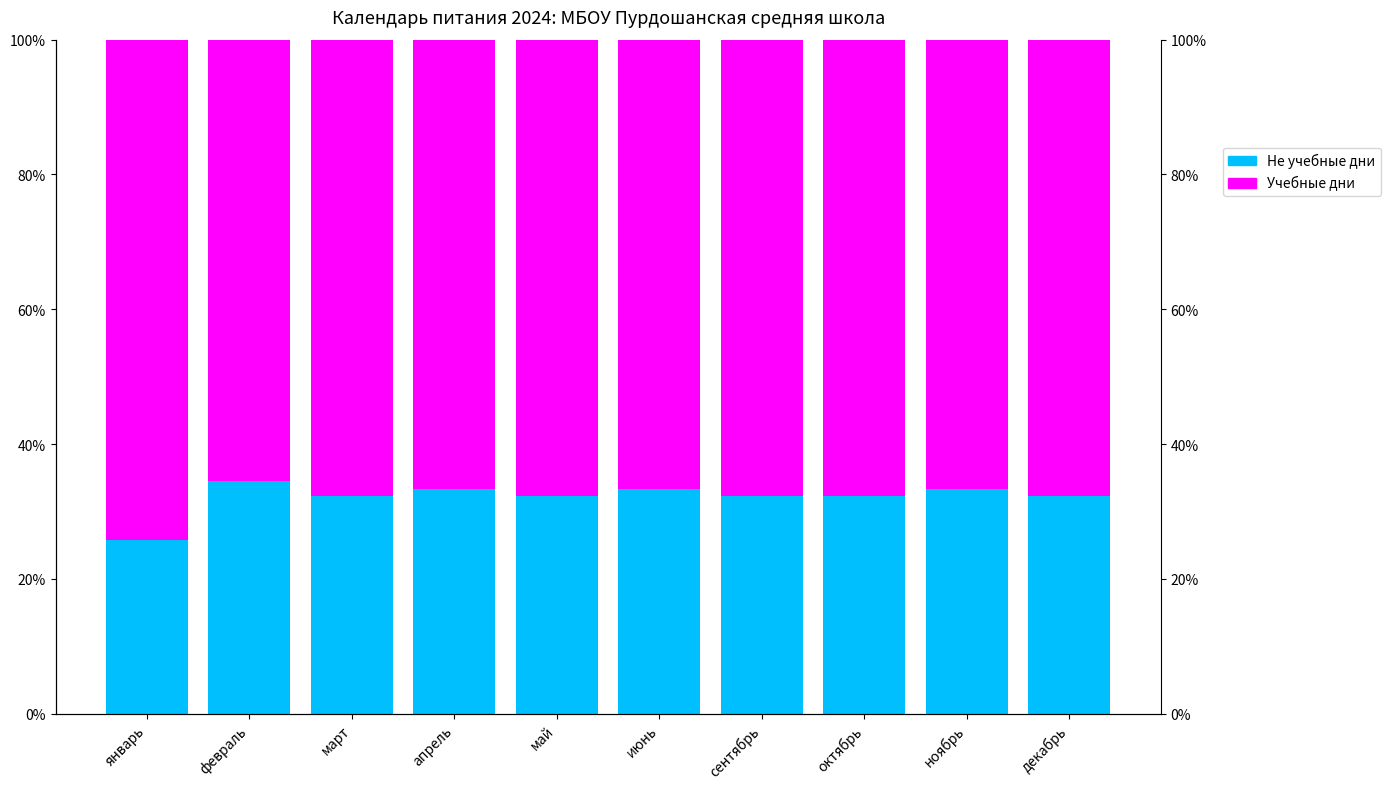

At how many categories does at least one series exceed 39?

10